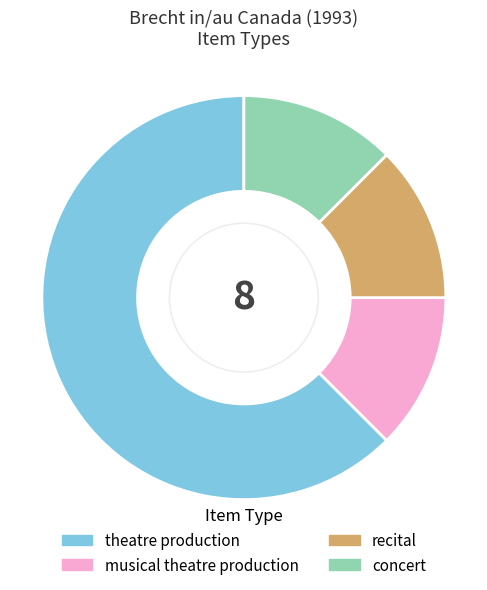

The musical theatre production slice represents 12% of the pie. True or false?

True